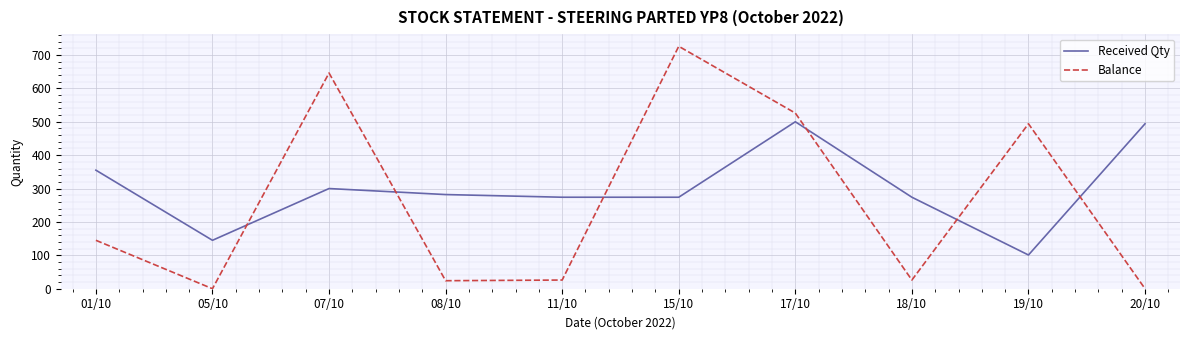

True or false: Balance has a value of 26 at 18/10.

True